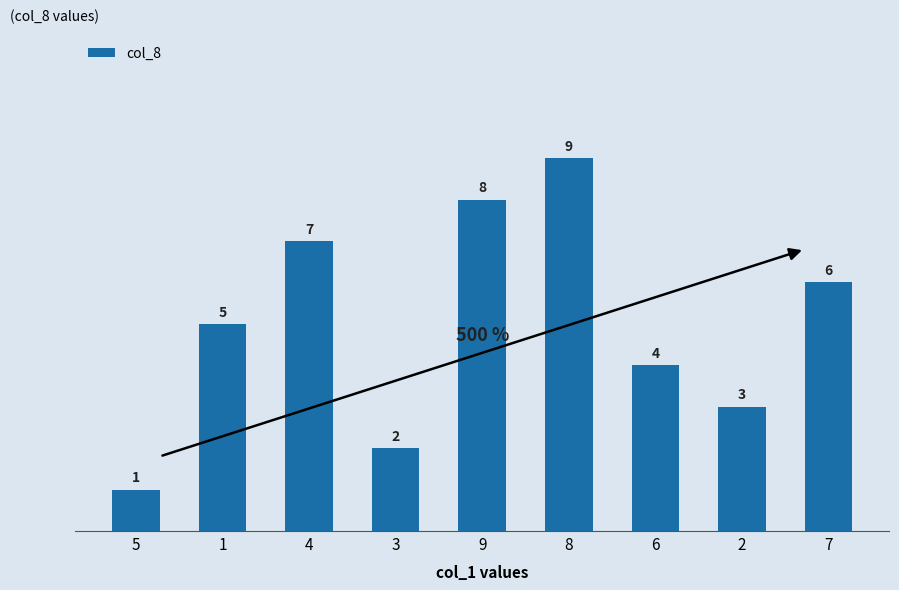

What is the maximum value shown in the chart?

9